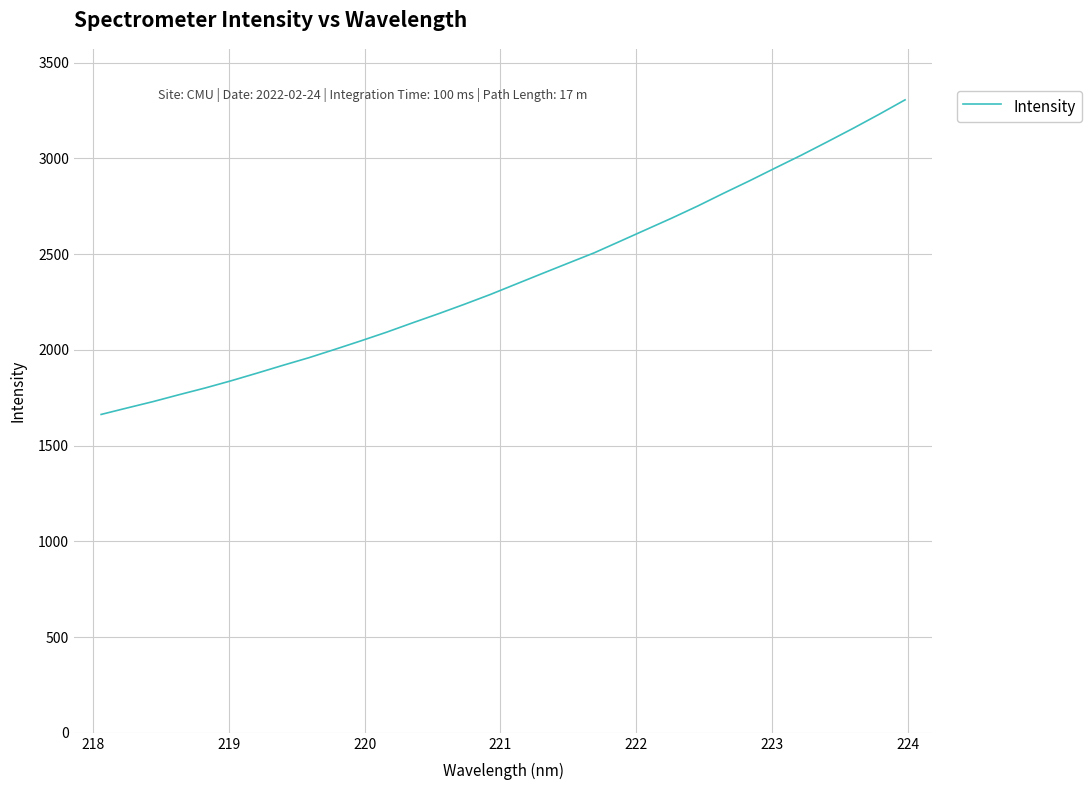

True or false: the data has more than 1 interior local peaks.

False